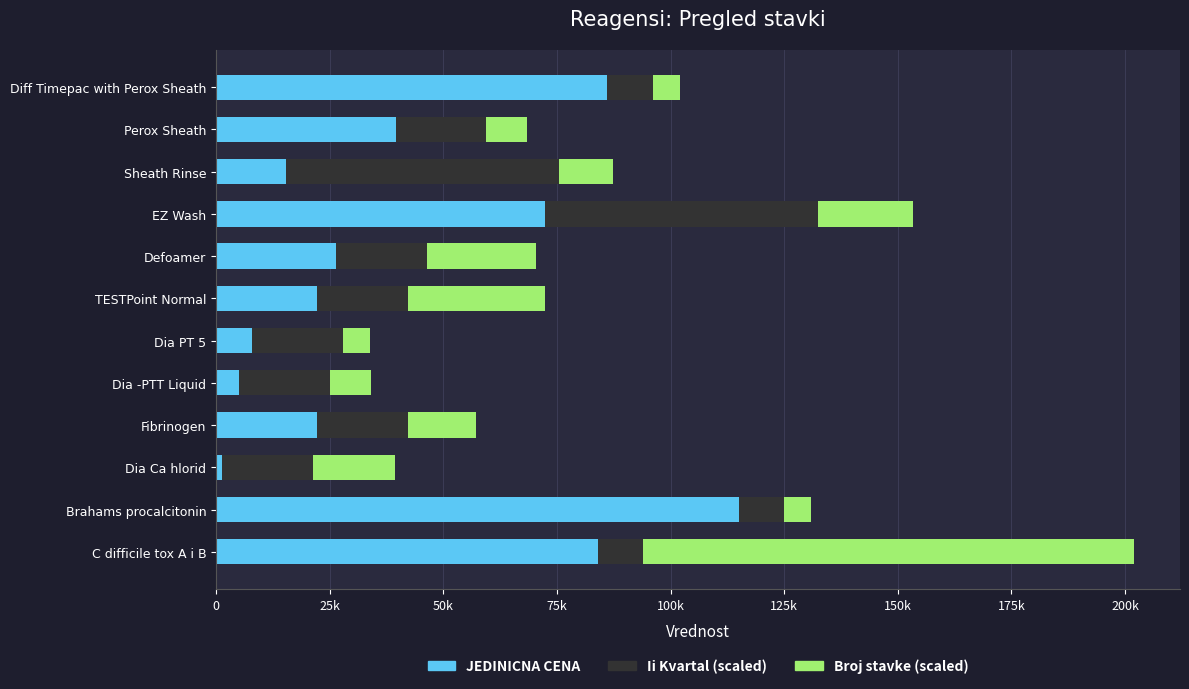

What position from the left is Brahams procalcitonin?

11